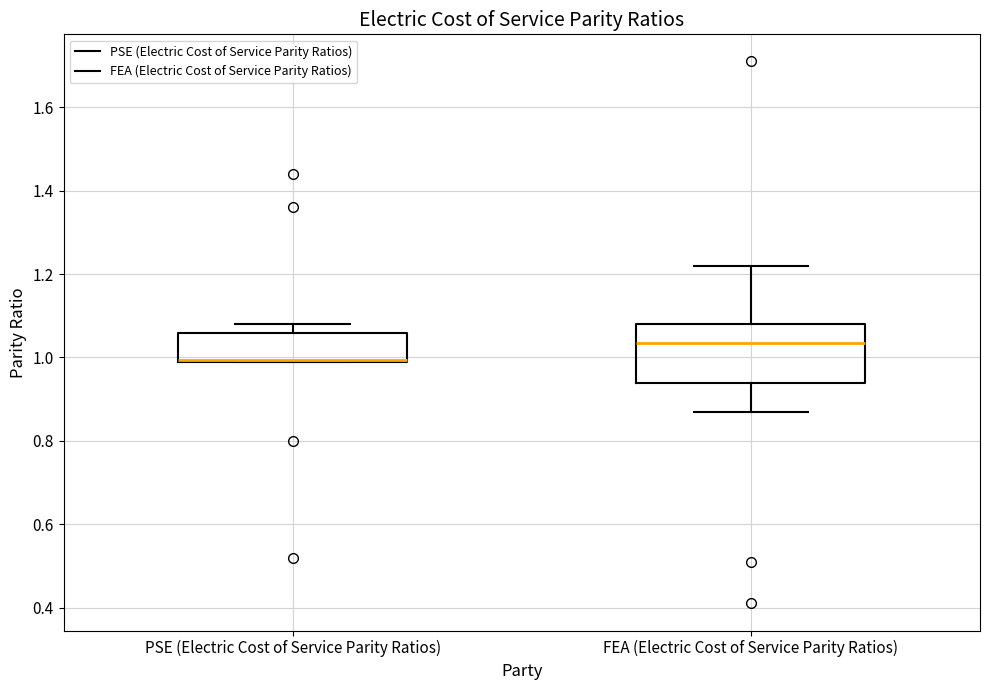

Comparing the boxes themselves (not the whiskers), which one is the tallest?

FEA (Electric Cost of Service Parity Ratios)